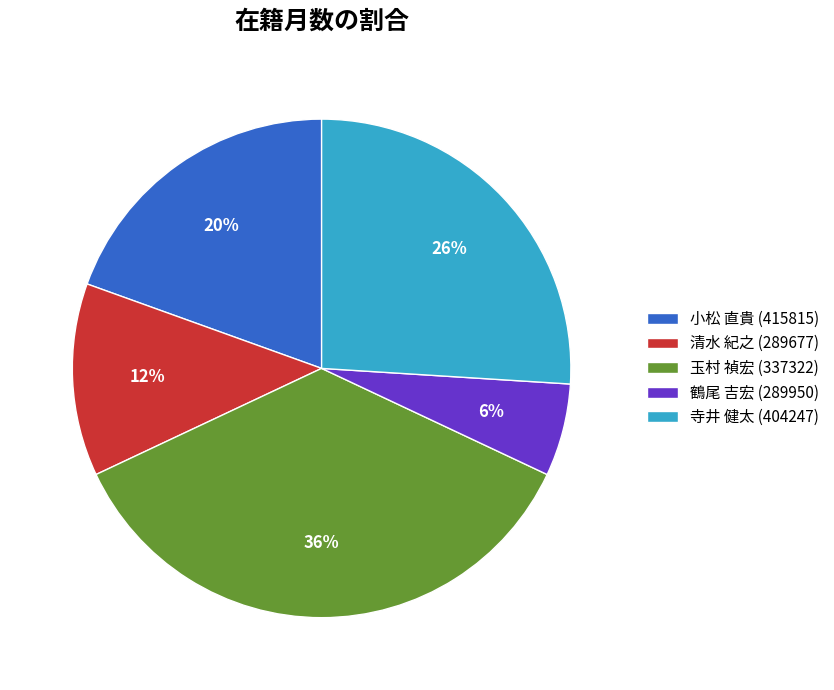

To the nearest percent, what is the combined percentage of 玉村 禎宏 (337322) and 寺井 健太 (404247)?

62%